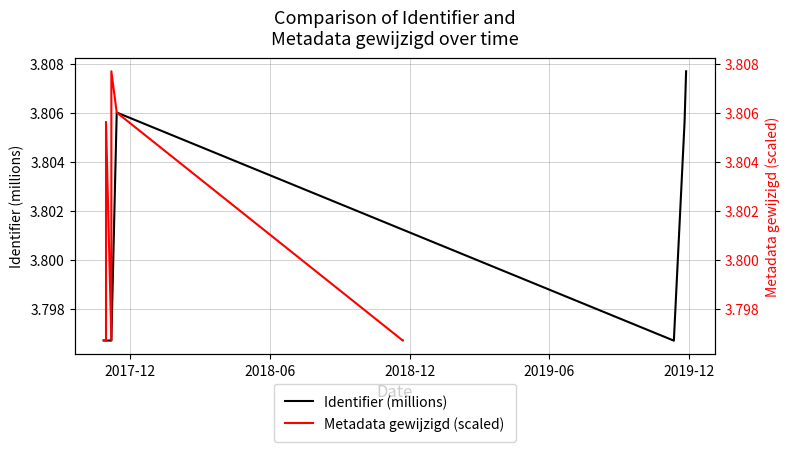

How many interior local peaks does the Identifier (millions) series have?

1